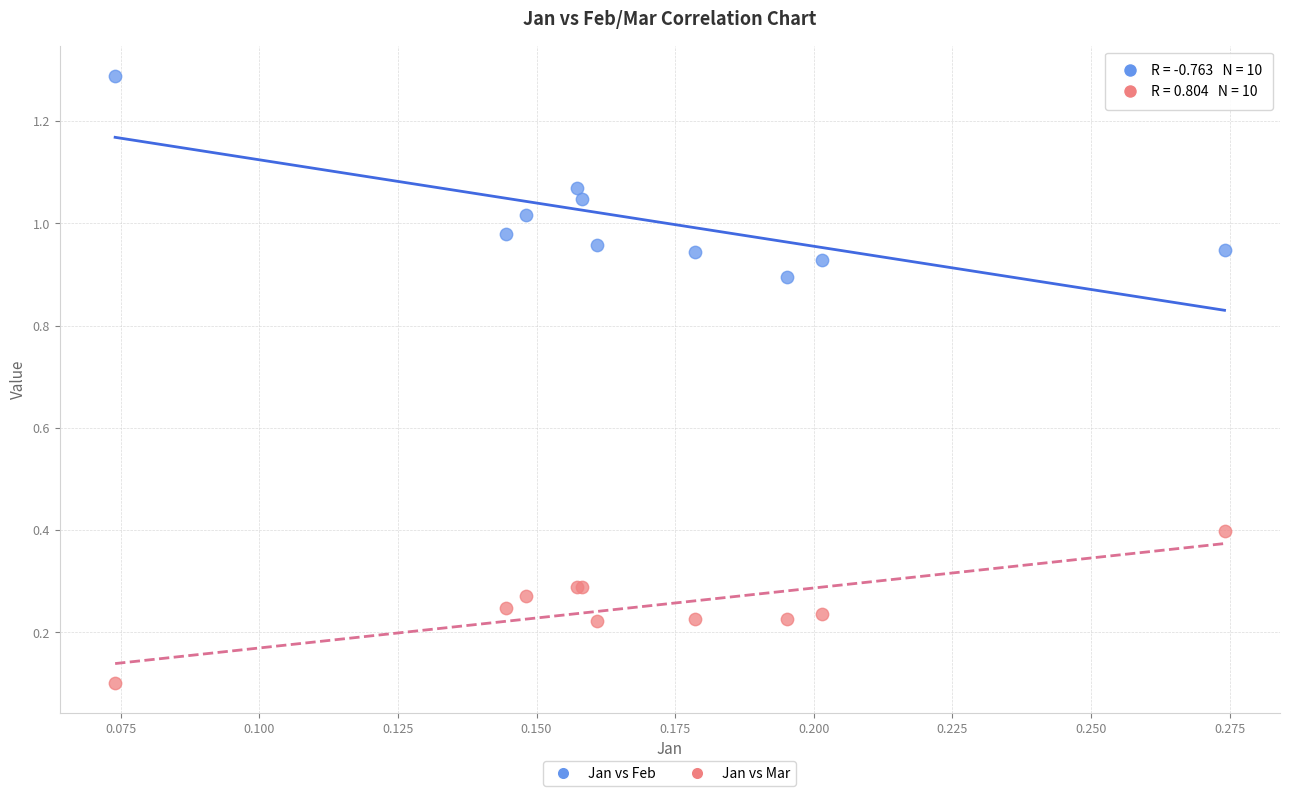

What are all the series names shown in the legend?

Jan vs Feb, Jan vs Mar